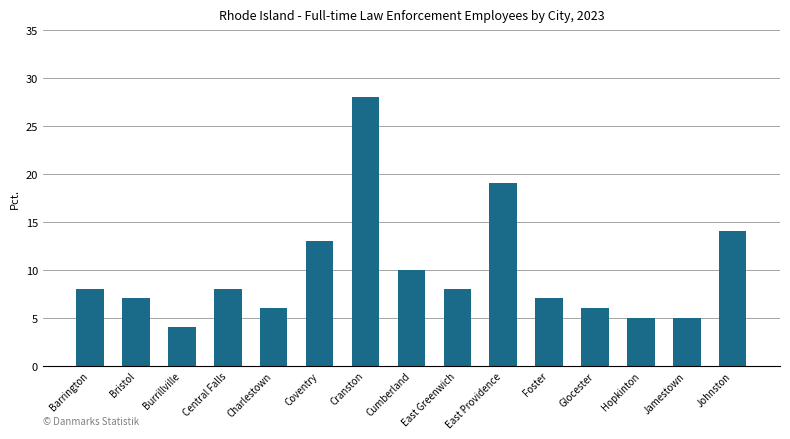

At which label is the value closest to 16?

Johnston